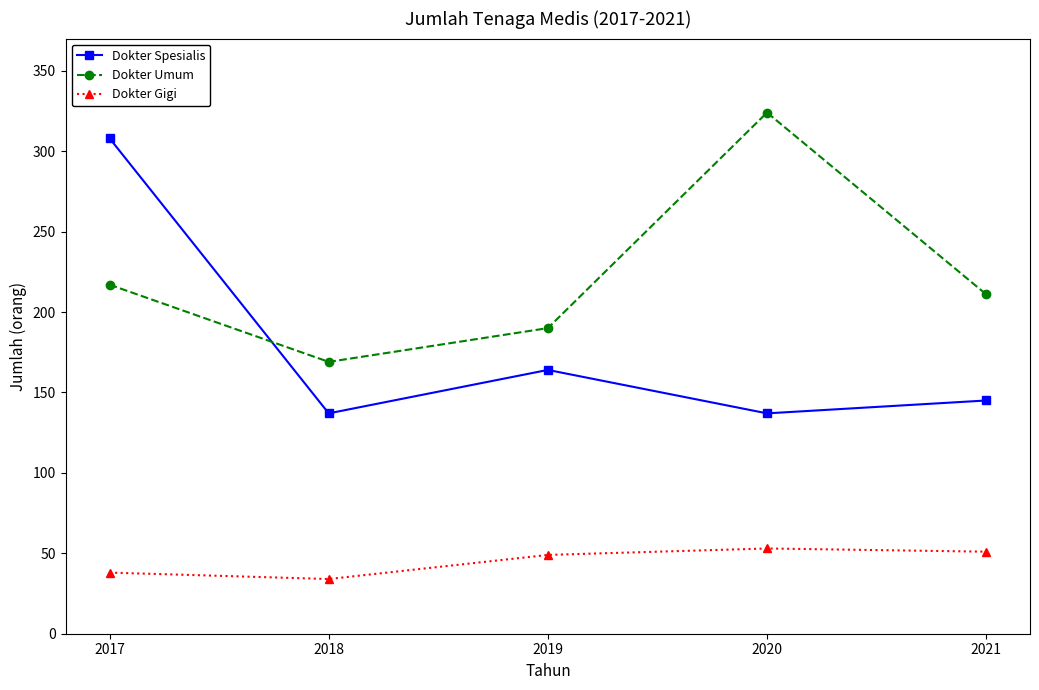

Is it true that Dokter Gigi equals 34 at 2018?

True